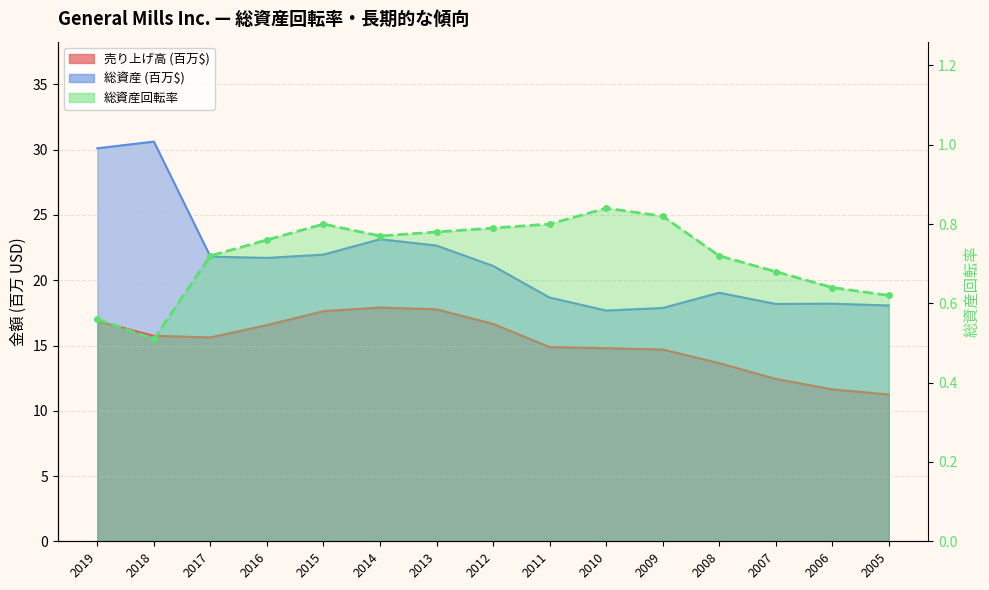

The value of 総資産回転率 at 2017 is 0.7. True or false?

True